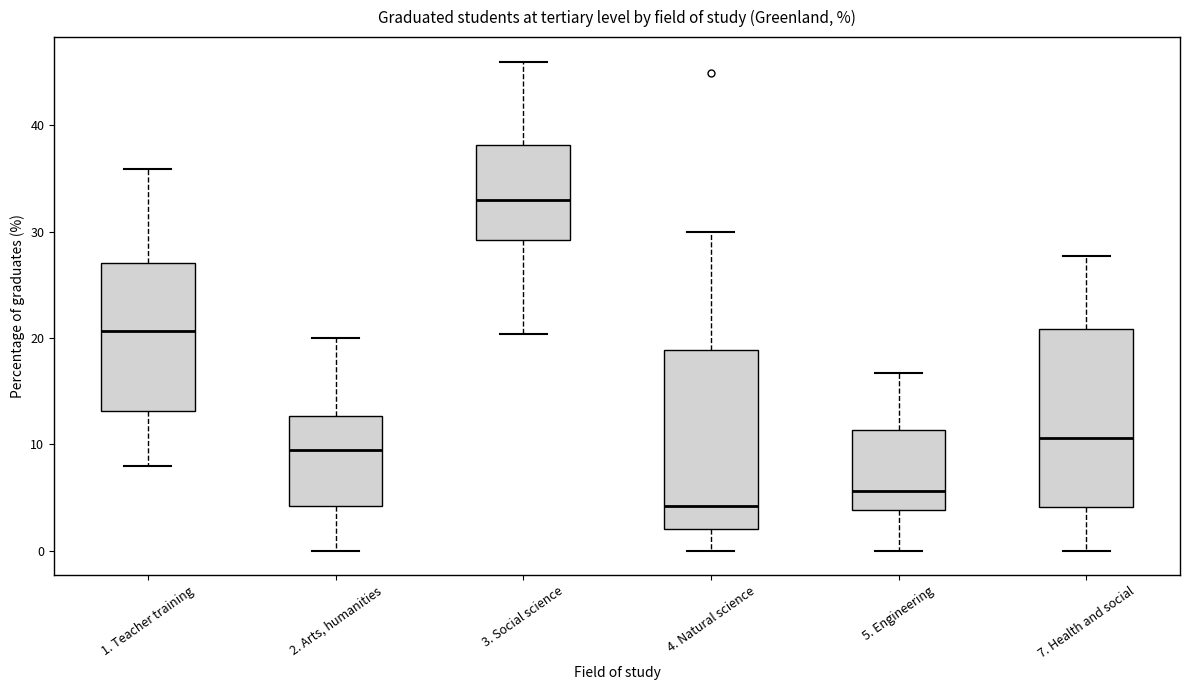

Which box has the highest median line?

3. Social science